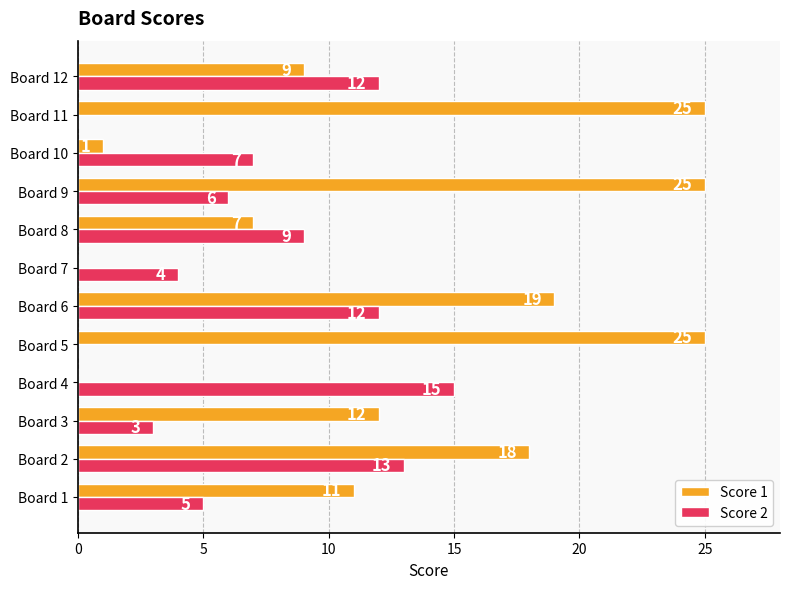

What is the maximum value shown in the chart?

25